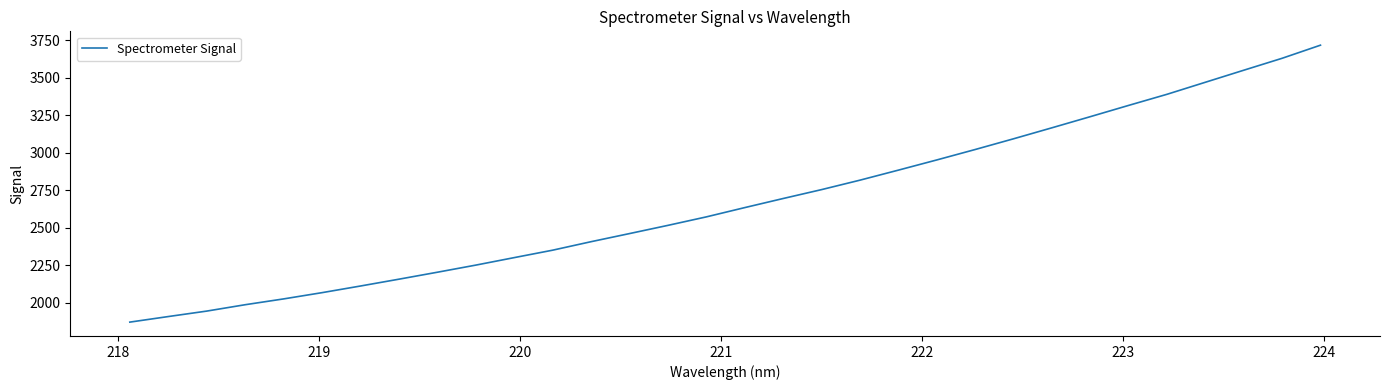

What is the greatest value displayed?

3716.6